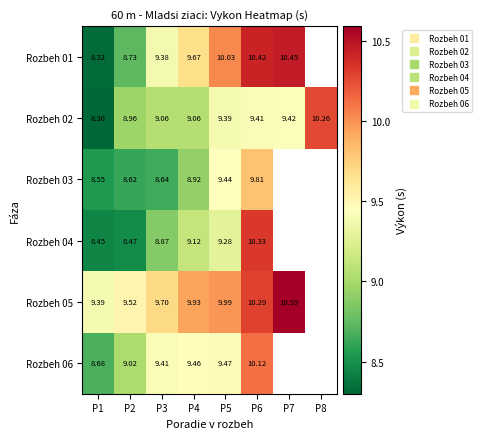

True or false: Rozbeh 03 has a value of 8.6 at P3.

True